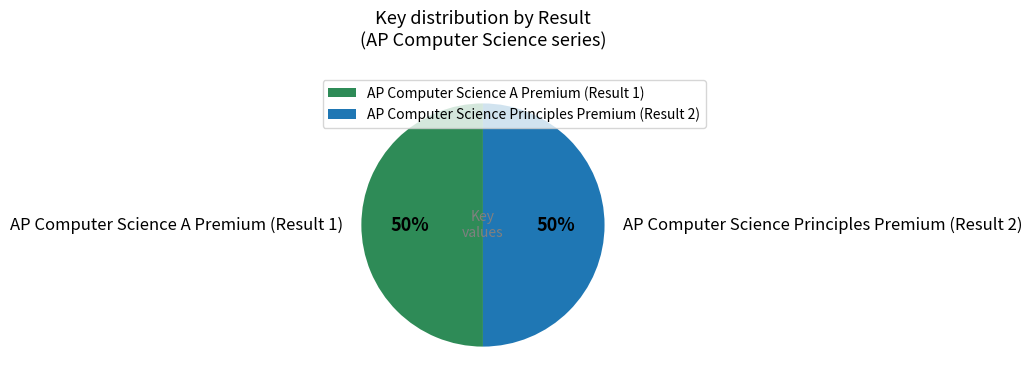

Count the number of slices in the pie.

2